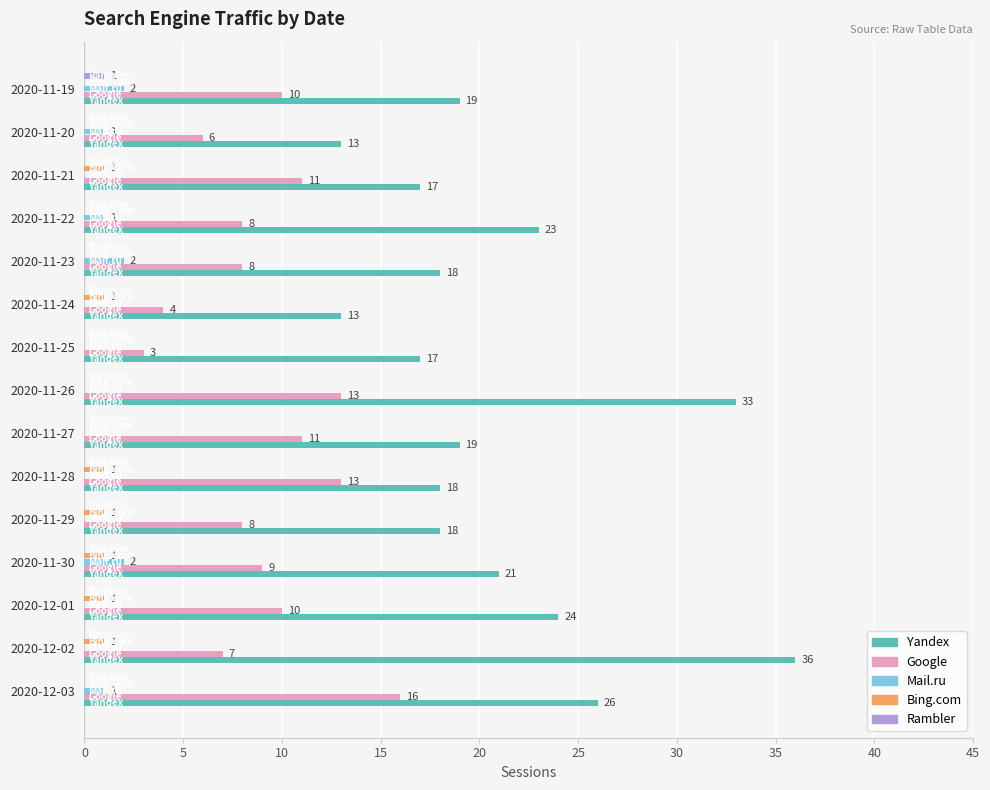

How many Rambler values are between 0 and 1?

15